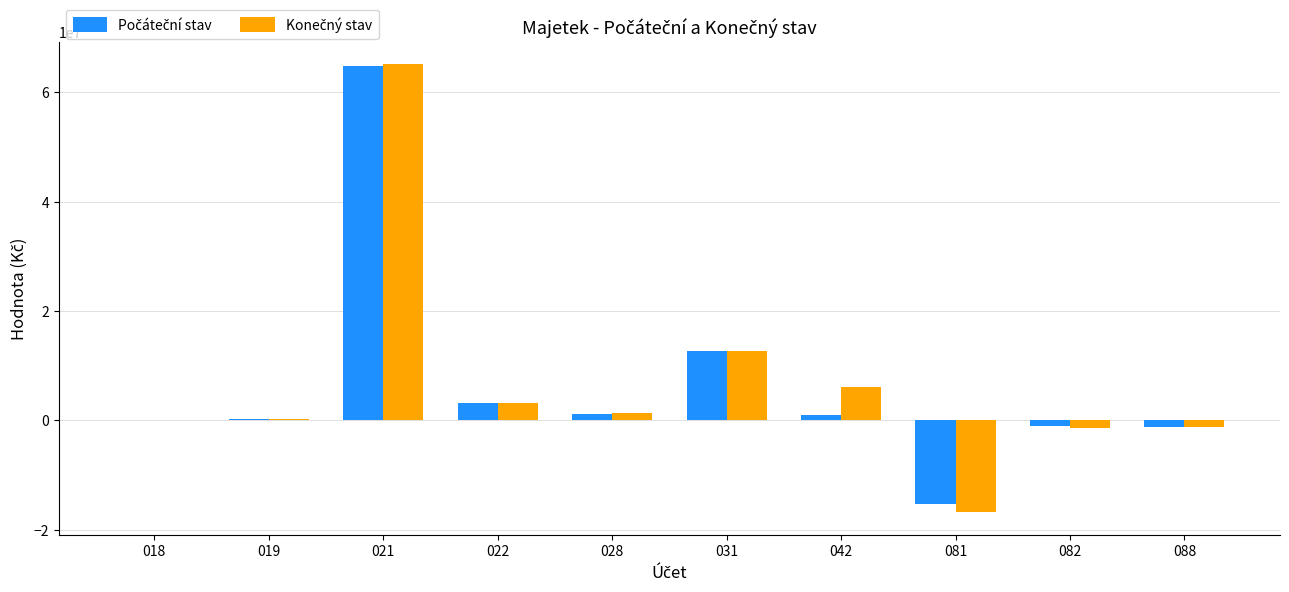

What is the total value across all series at 031?

25376889.0